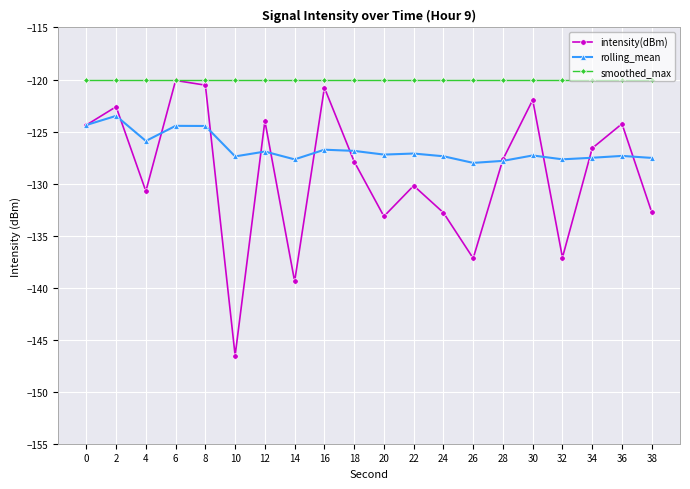

What is the average value of the rolling_mean series?

-126.7